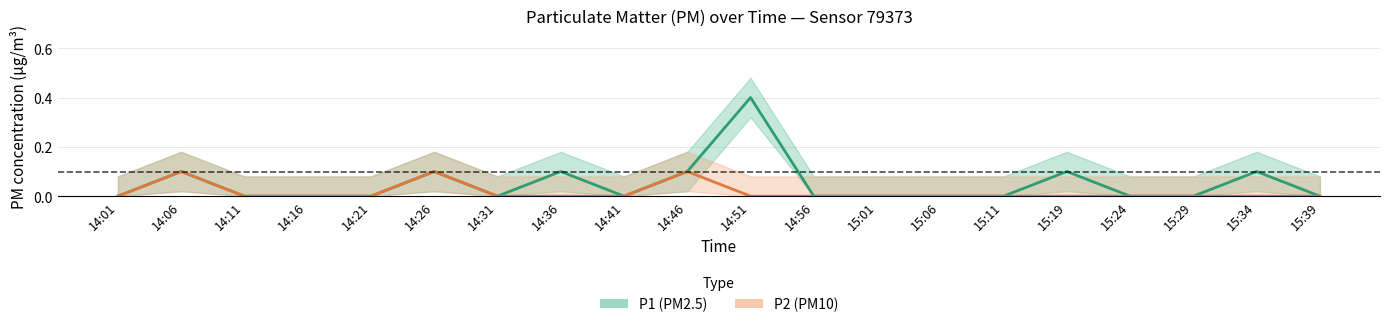

Which category has the lowest value in the P1 (PM2.5) series?

14:01